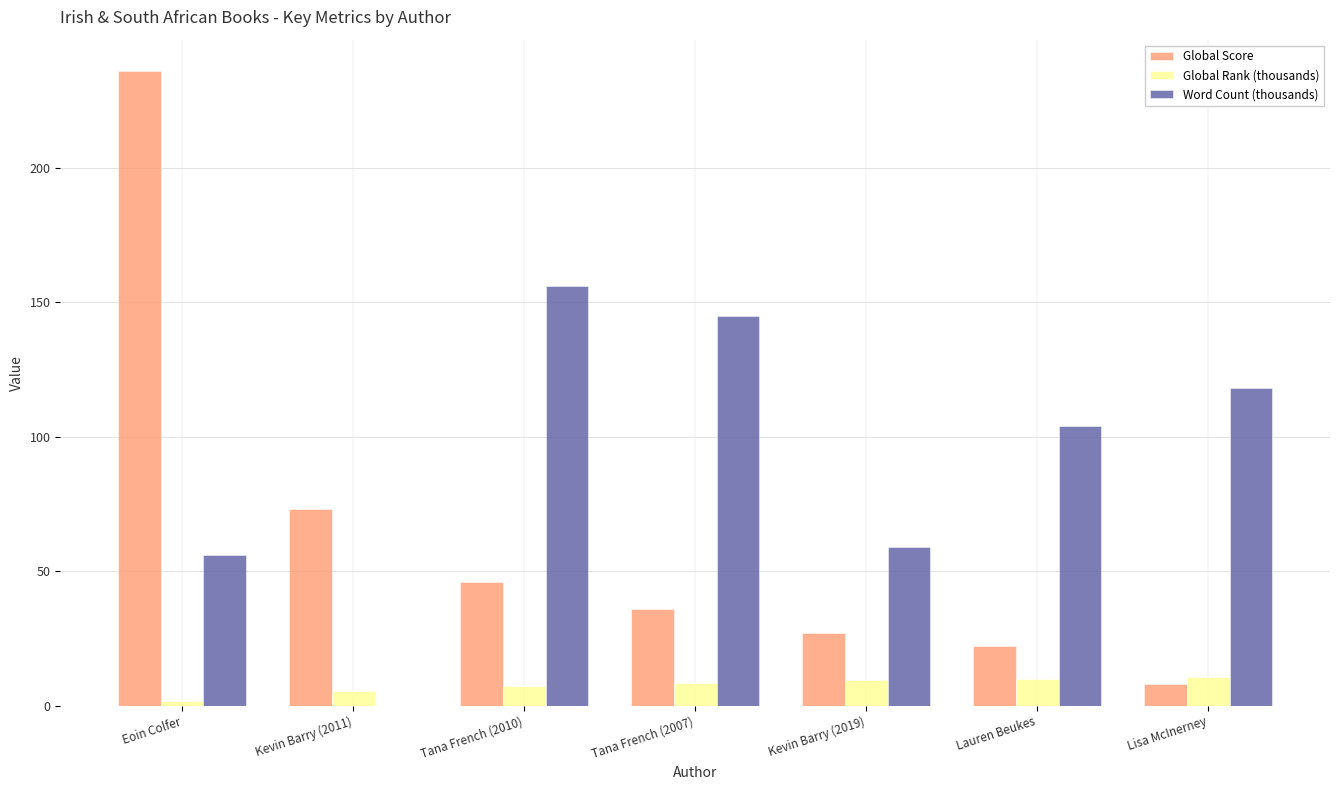

What are all the series names shown in the legend?

Global Score, Global Rank (thousands), Word Count (thousands)